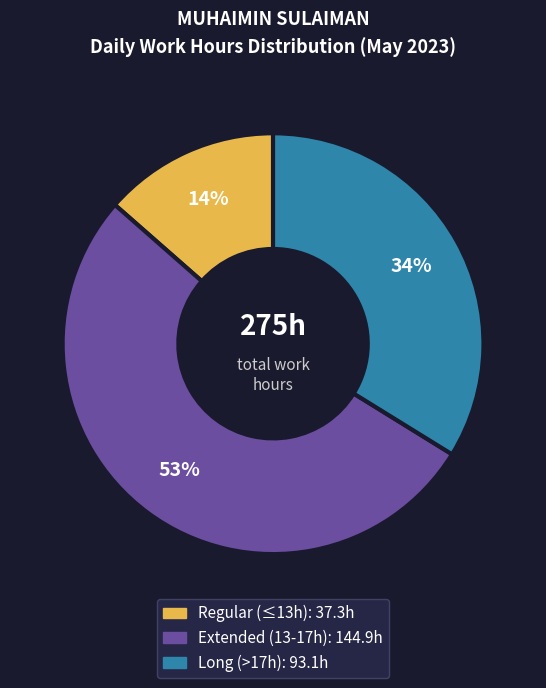

To the nearest percent, what is the average slice percentage?

33%